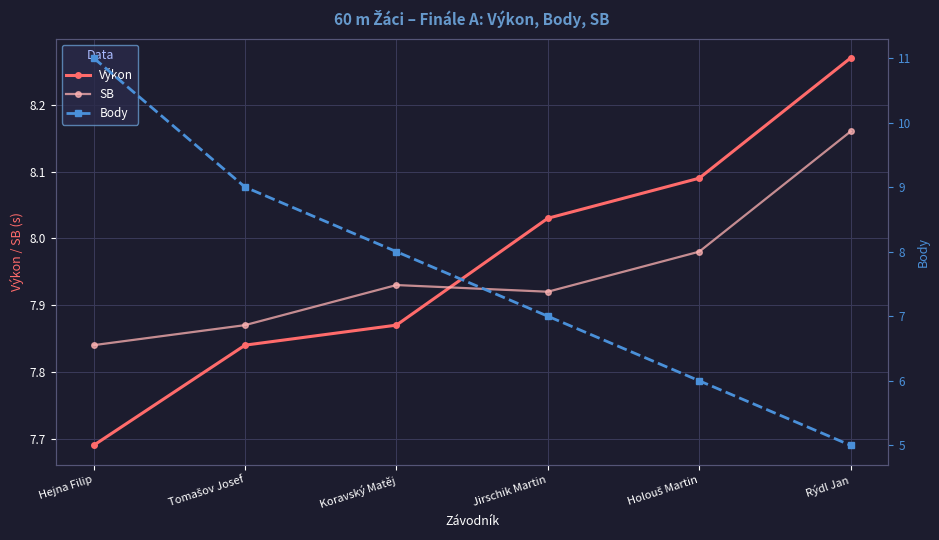

How many lines are shown in the chart?

3